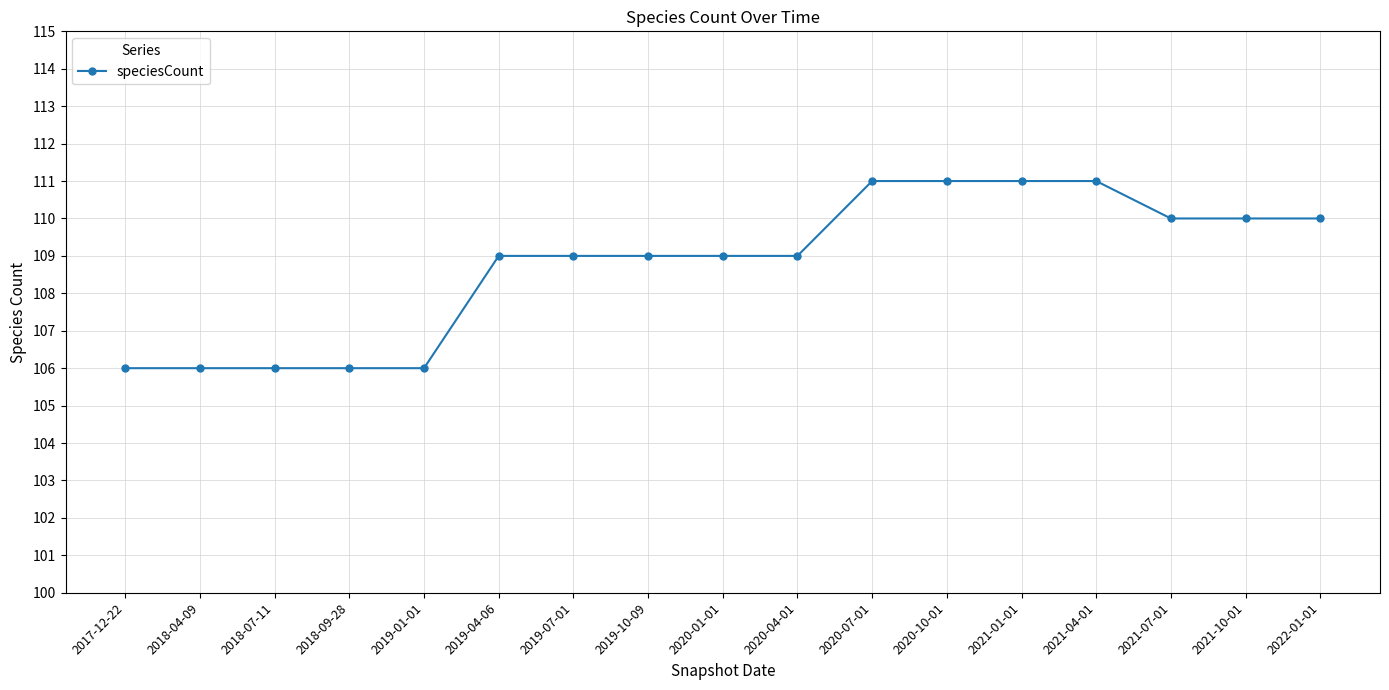

Does the chart have visible grid lines?

Yes